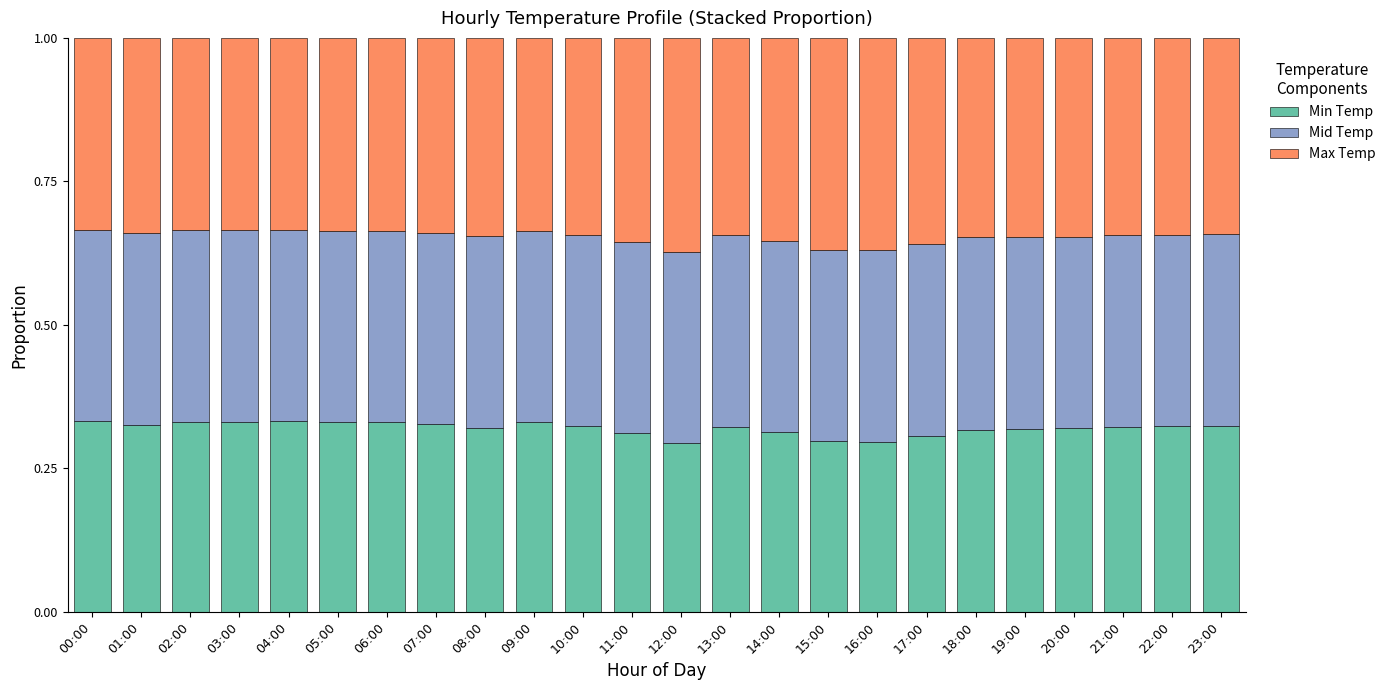

What is the total value across all series at 00:00?

1.0